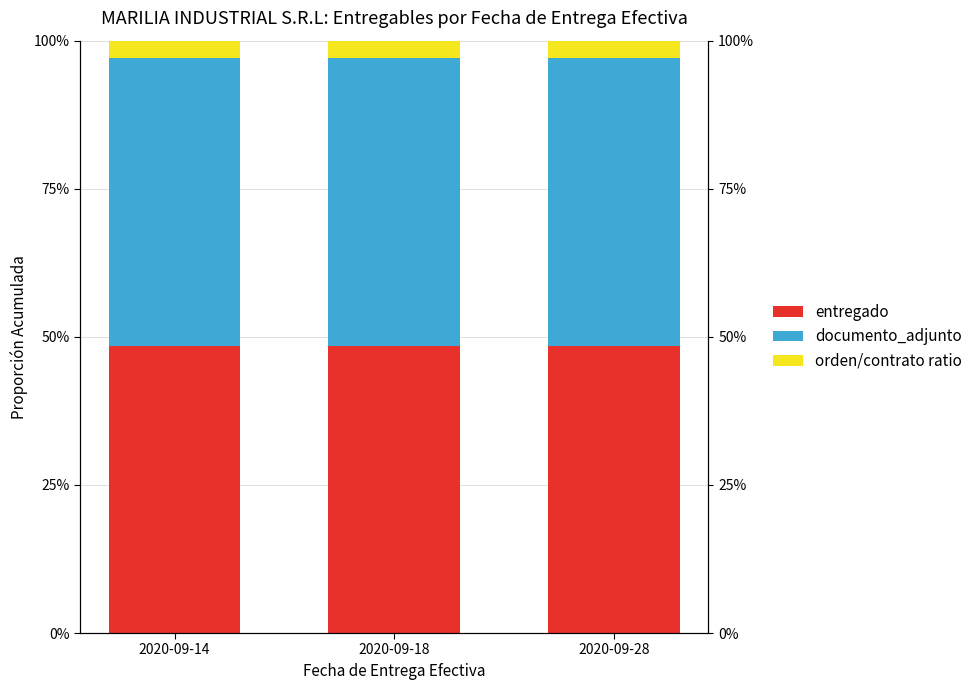

What is the sum of the orden/contrato ratio values at 2020-09-18 and 2020-09-28?

0.1